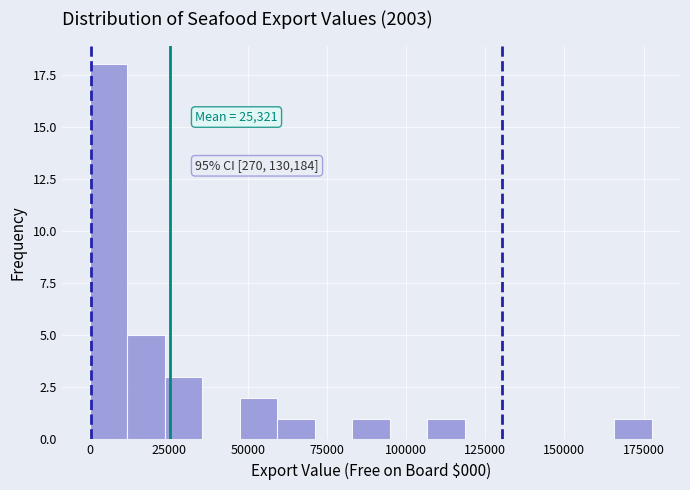

Read against the x-axis, roughly where is the centre of the tallest bar?

5000